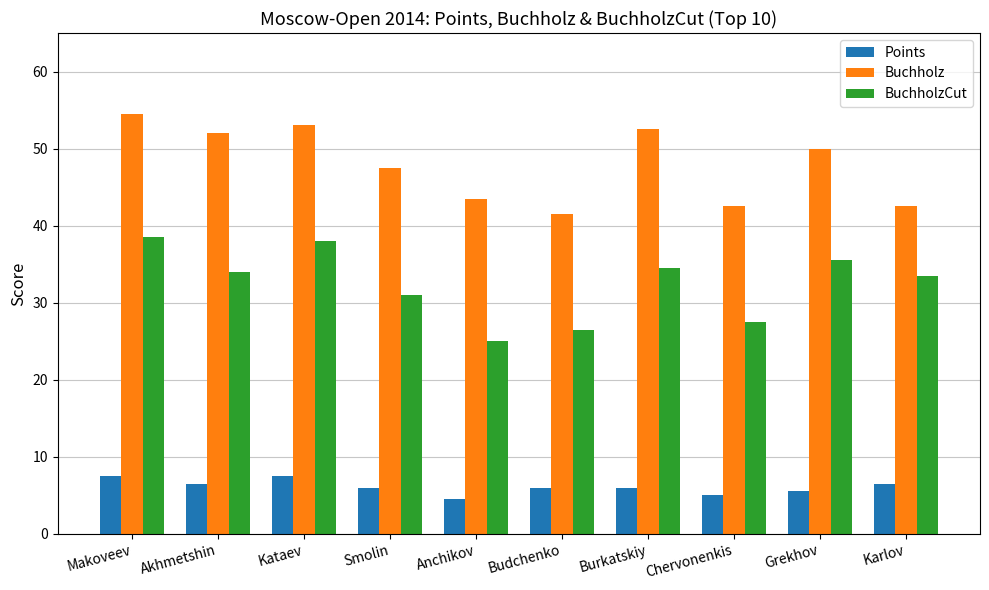

The value of BuchholzCut at Kataev is 14.4. True or false?

False